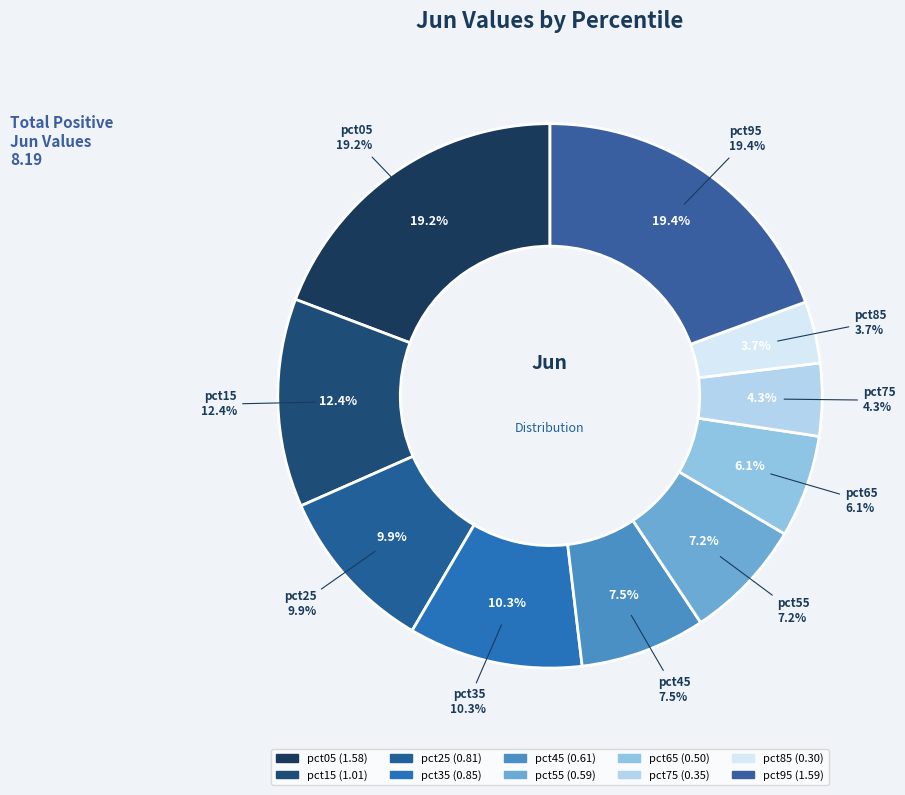

Do pct75 and pct05 together represent more than half of the pie?

No